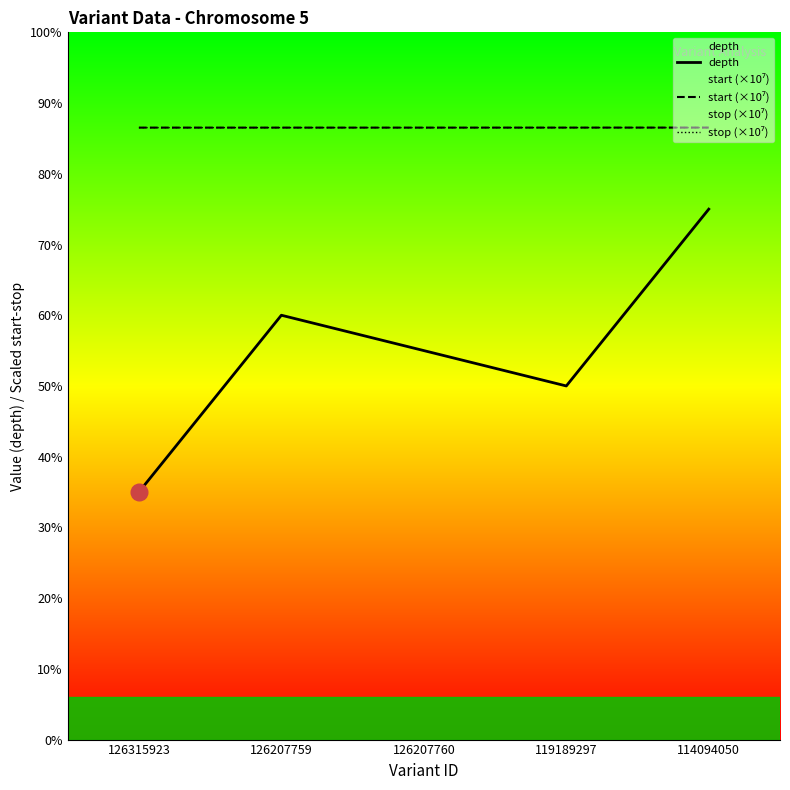

Where is the first local maximum for depth?

126207759